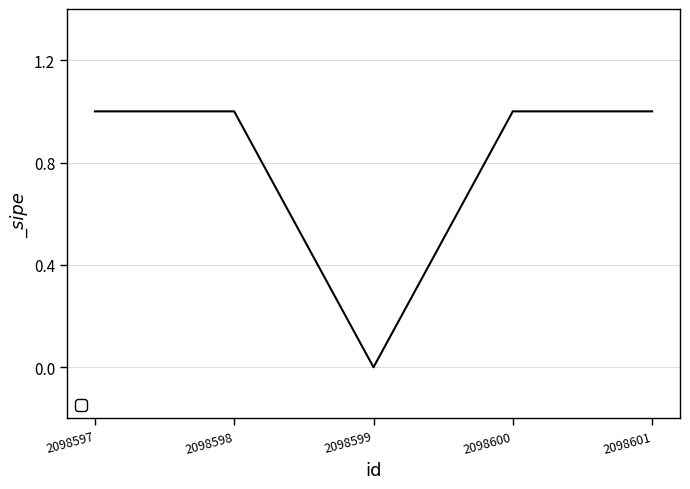

What is the difference between the second highest and minimum values?

1